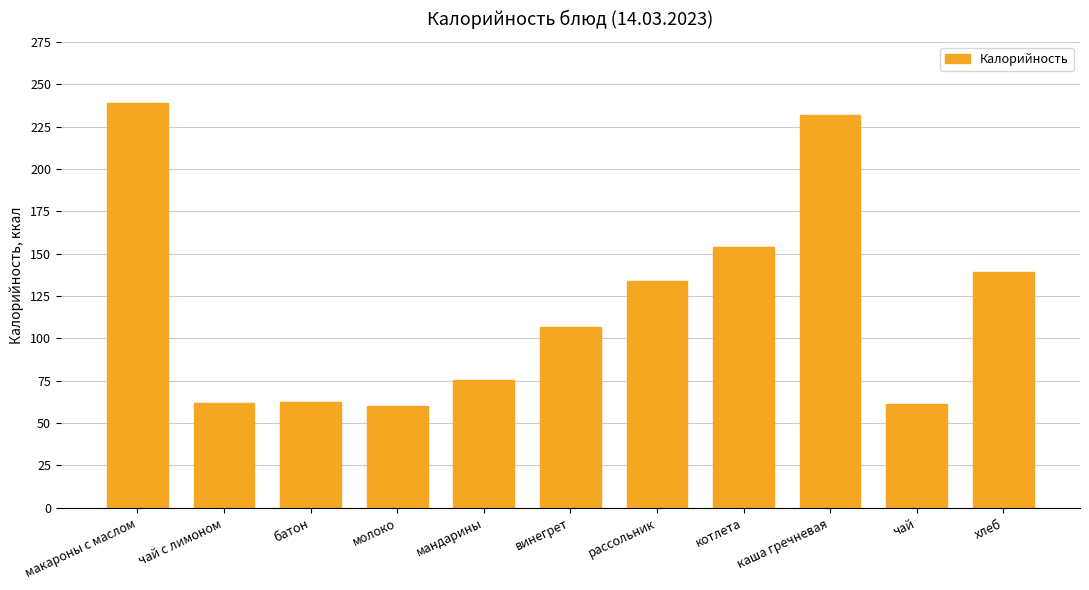

What is the smallest value displayed?

60.0